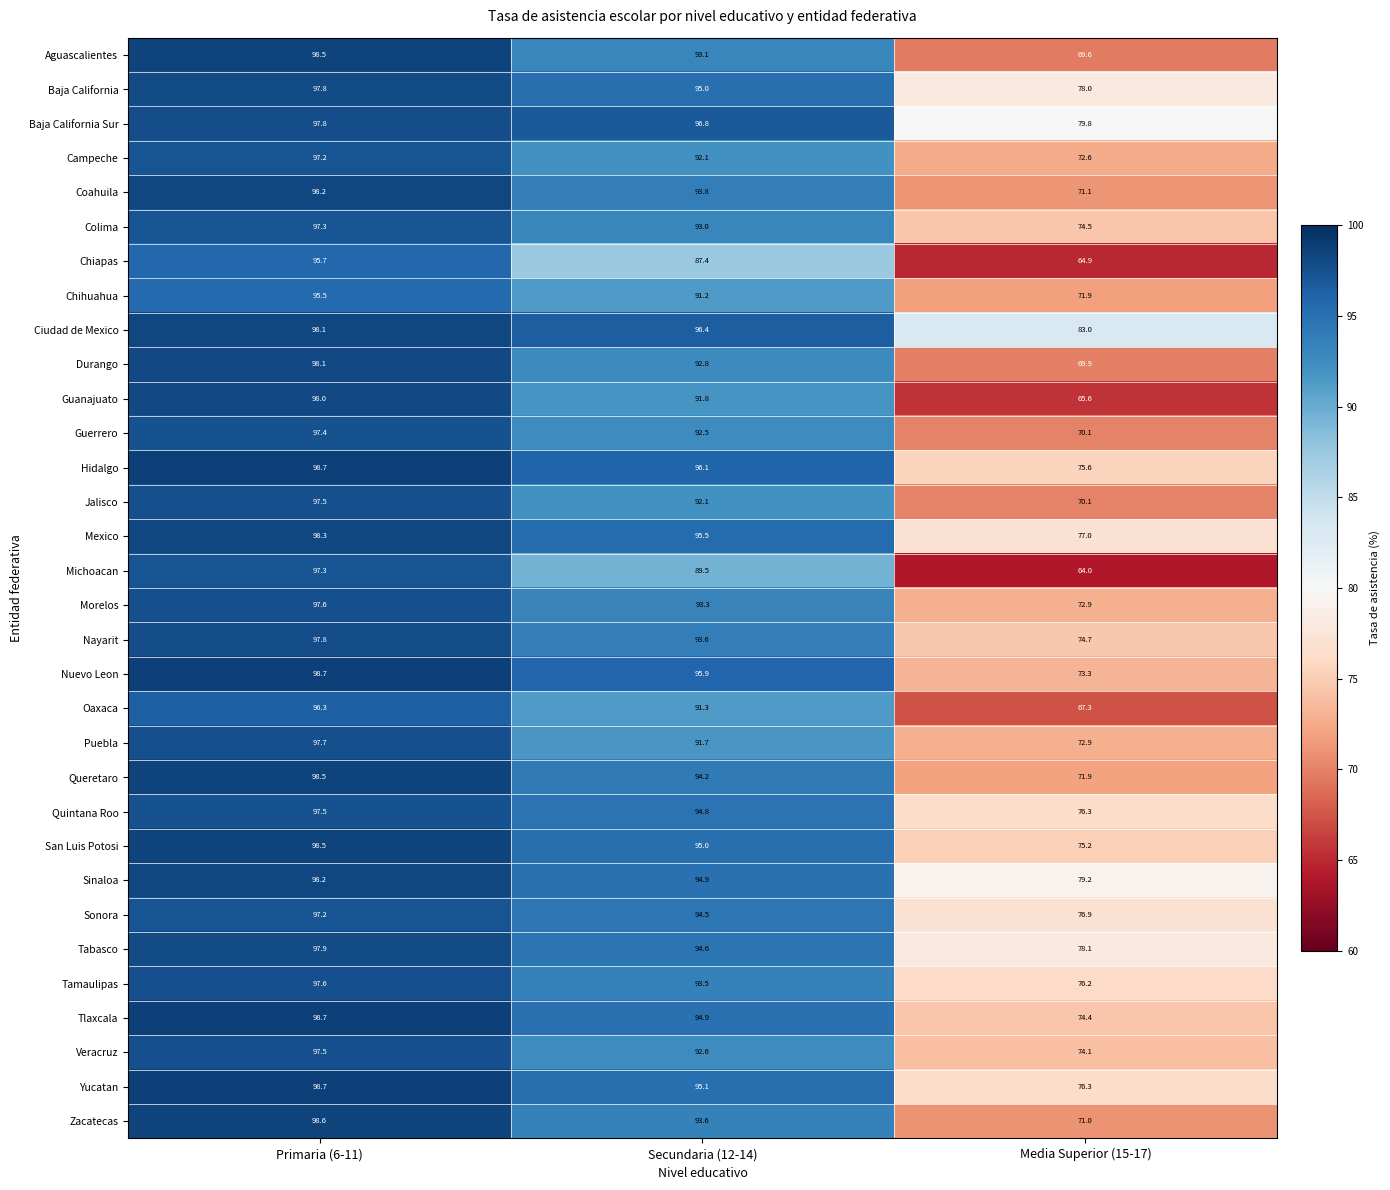

True or false: Tlaxcala has a value of 94.9 at Secundaria (12-14).

True